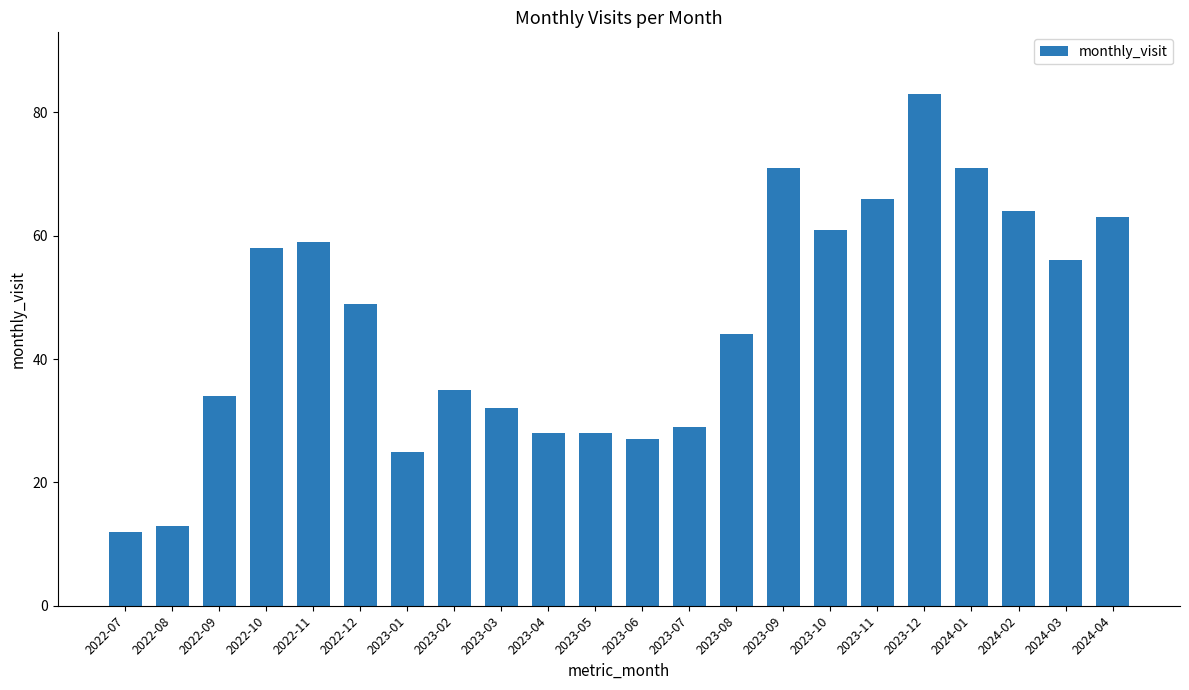

How many bars are there in total?

22